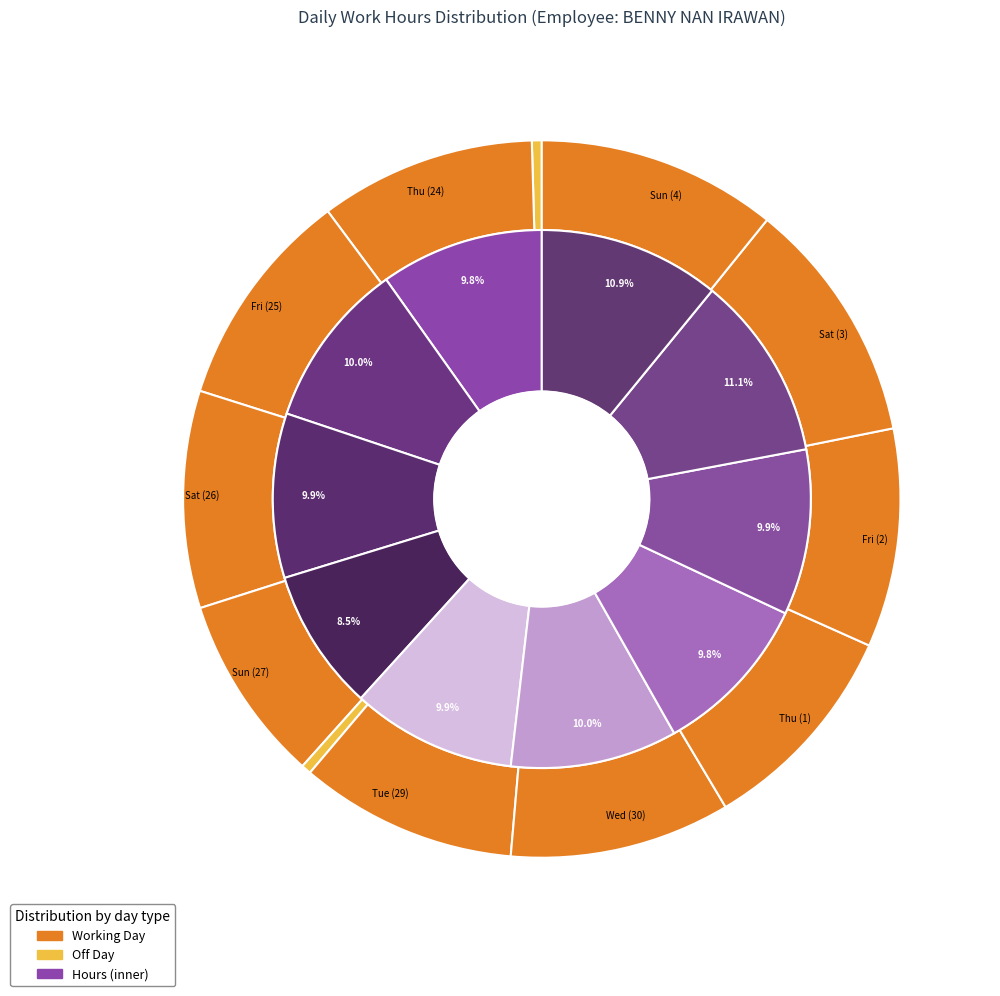

How much of the chart is everything except Mon (28)?

100.0%